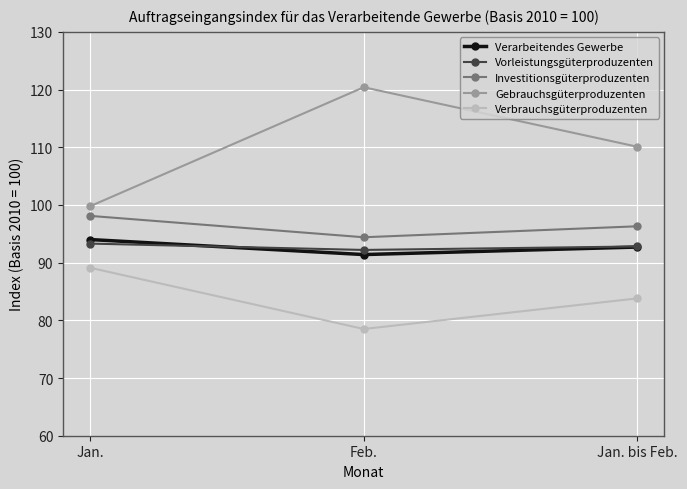

Does the chart display data point markers on the line(s)?

Yes